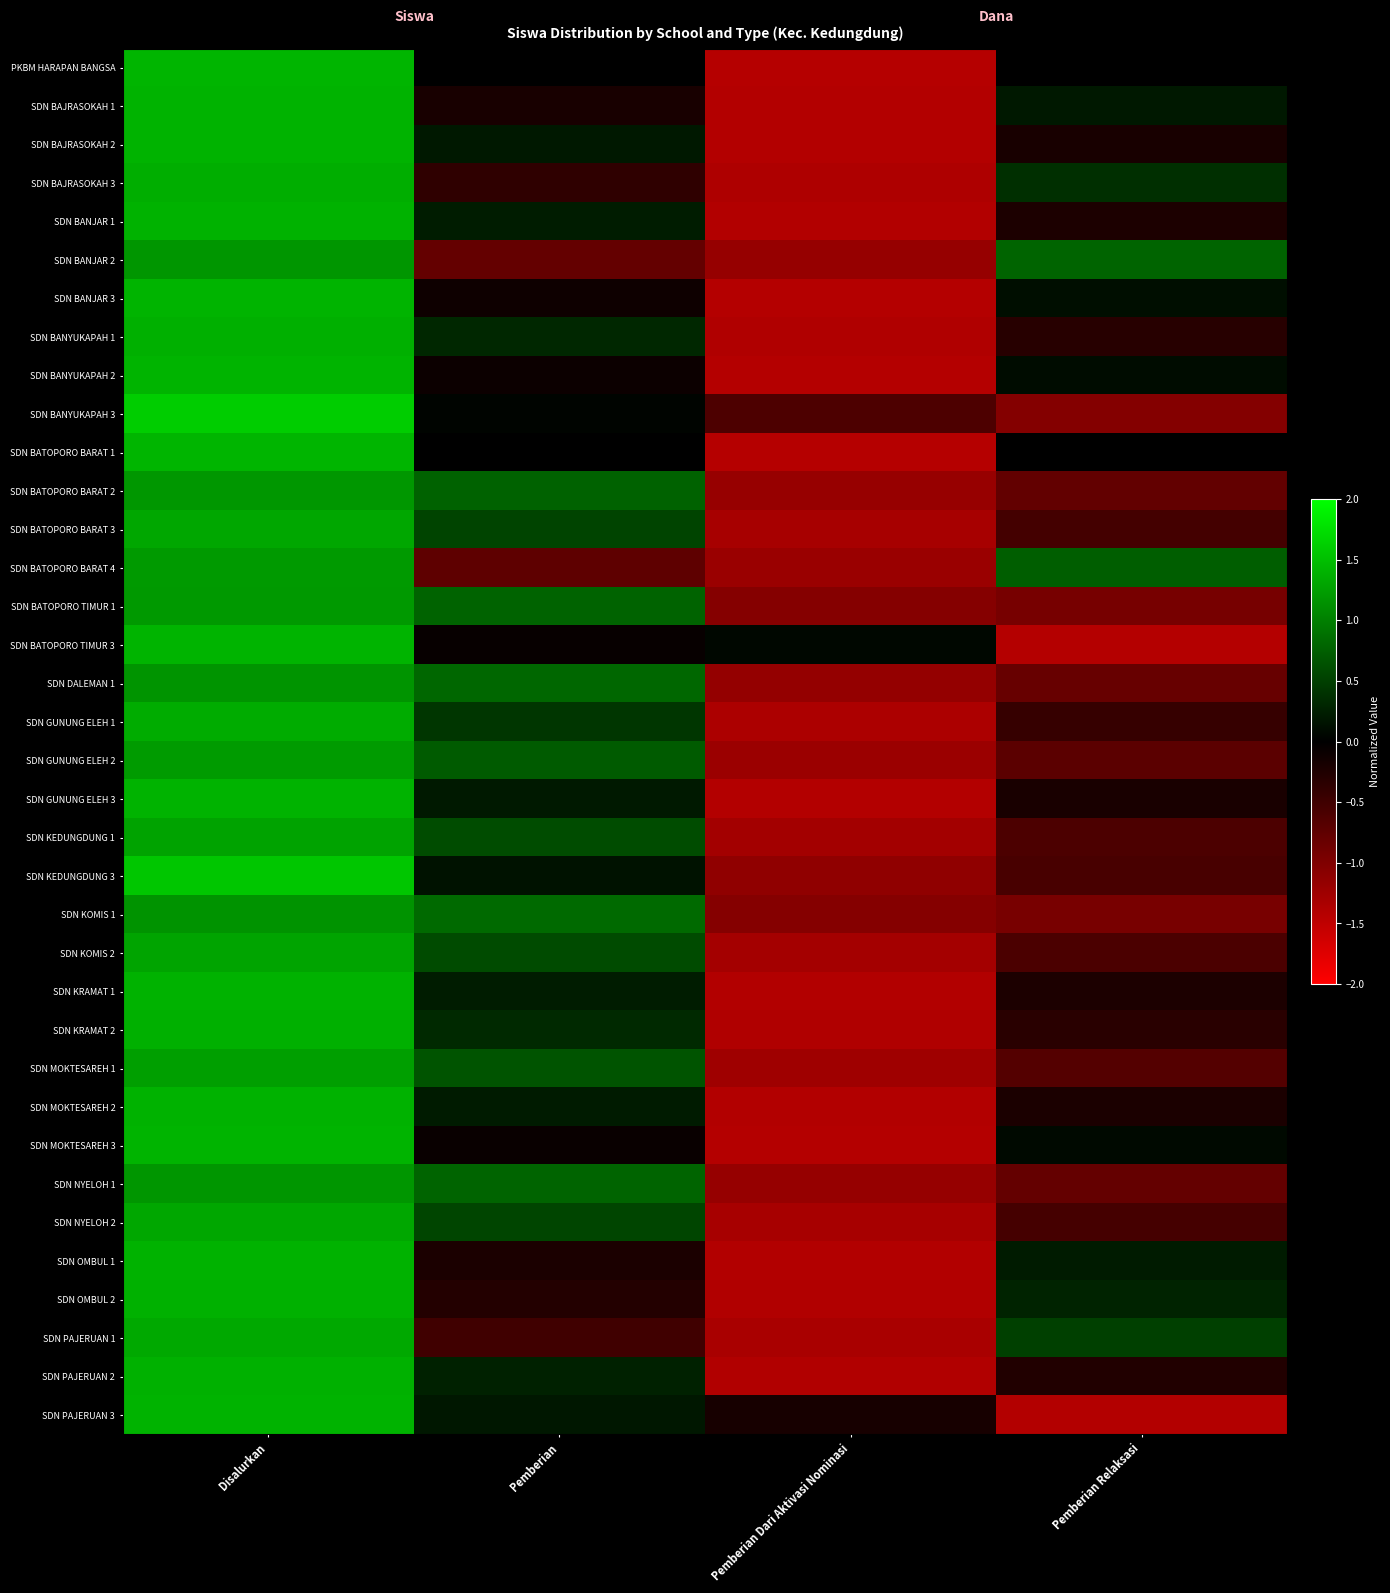

What is the difference between the highest and lowest values at Pemberian Relaksasi?

2.2